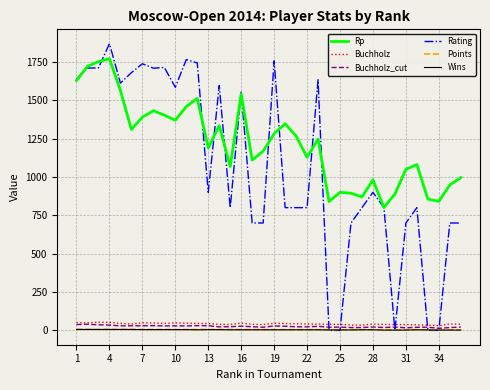

What is the greatest value displayed?

1869.0